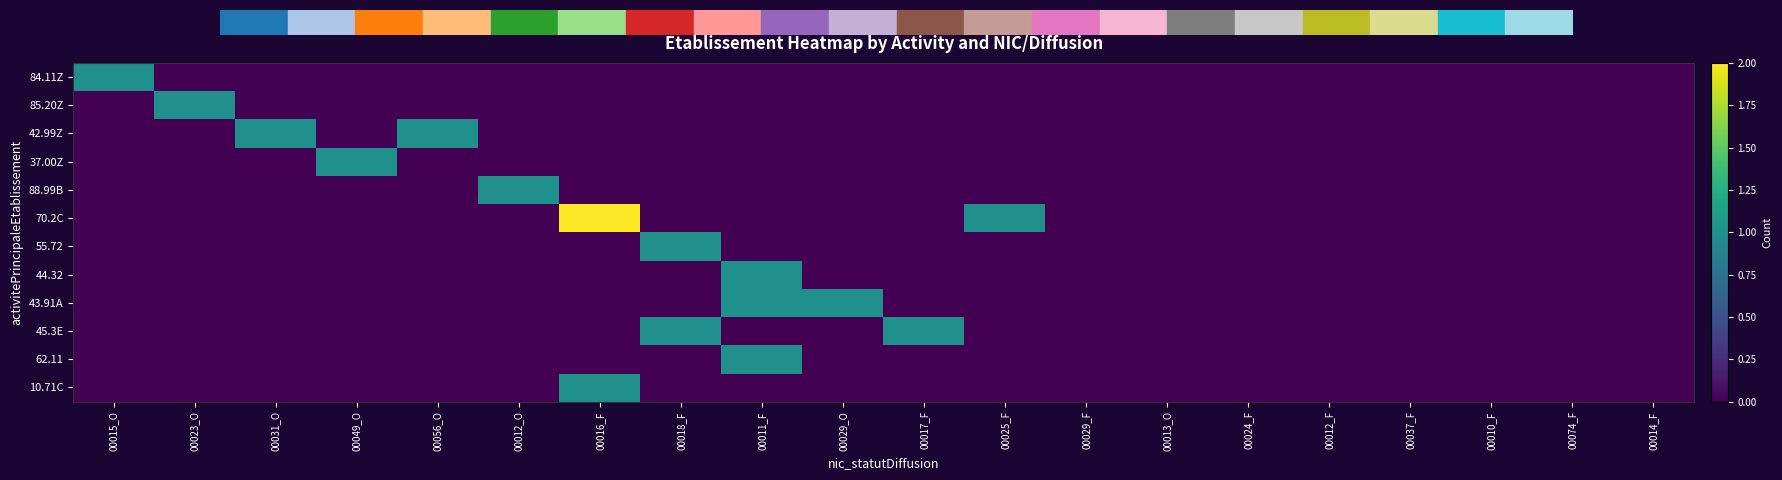

Count the number of categories in the chart.

20